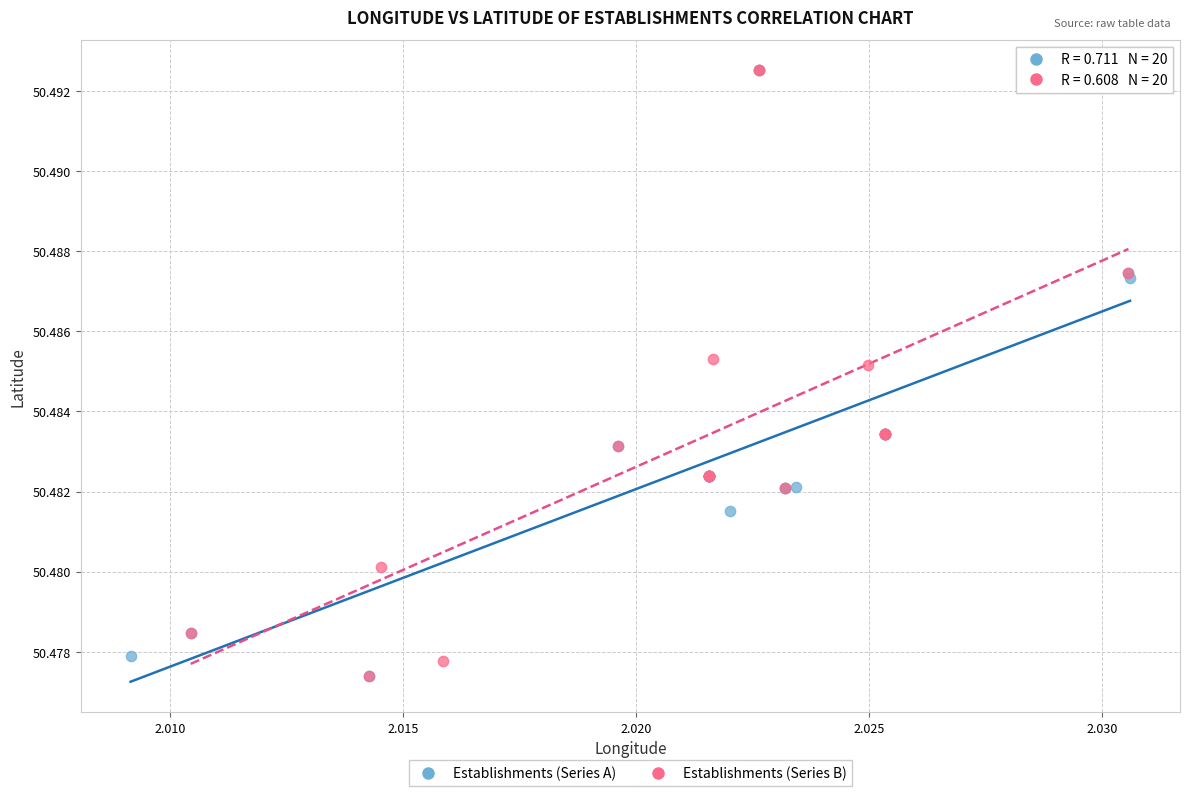

What are all the series names shown in the legend?

Establishments (Series A), Establishments (Series B)